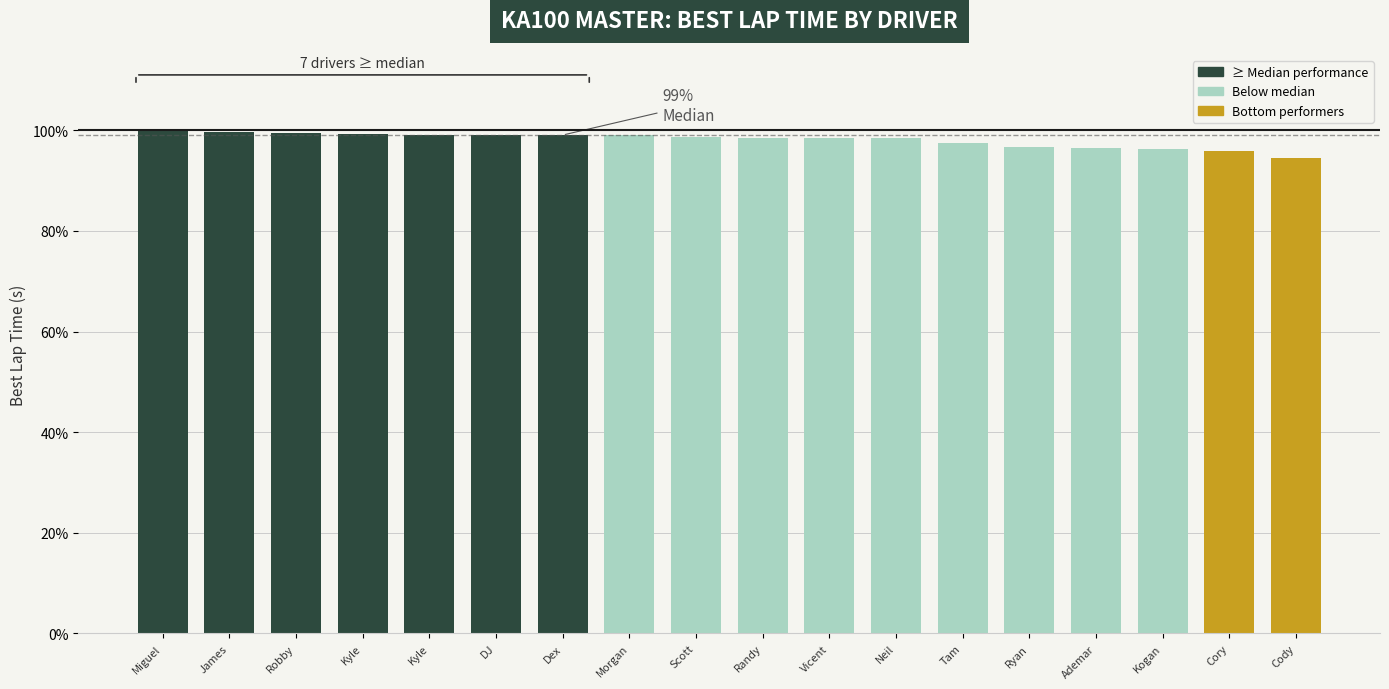

Is it true that the value at Vicent is 128.5?

False